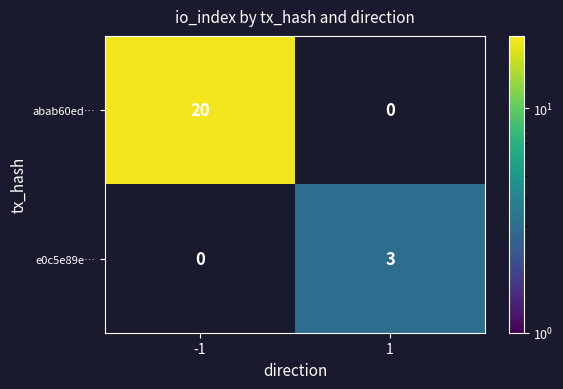

At how many categories does at least one series exceed 16?

1